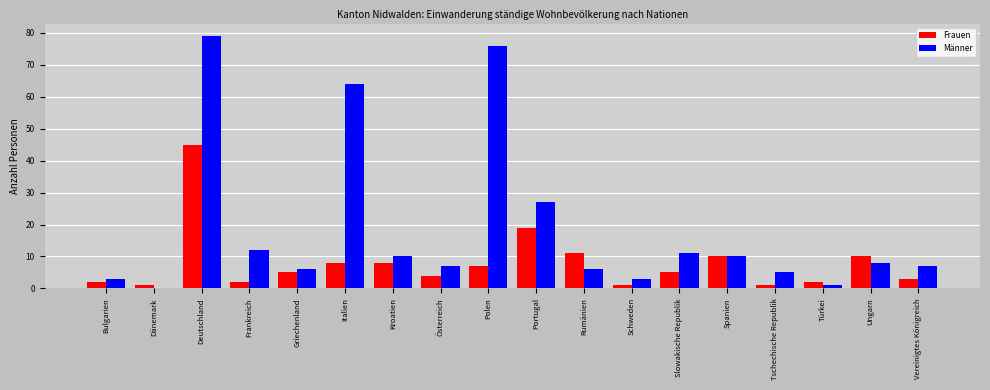

At which category is the sum across all series the highest?

Deutschland